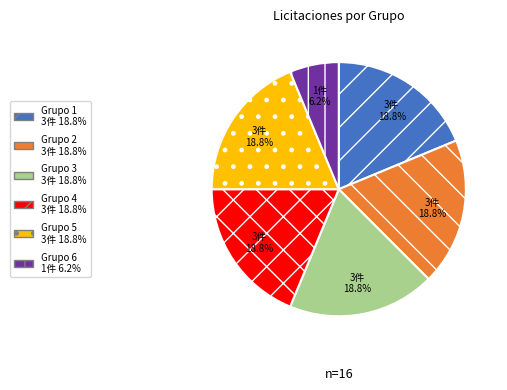

Is there a majority slice in this chart?

No